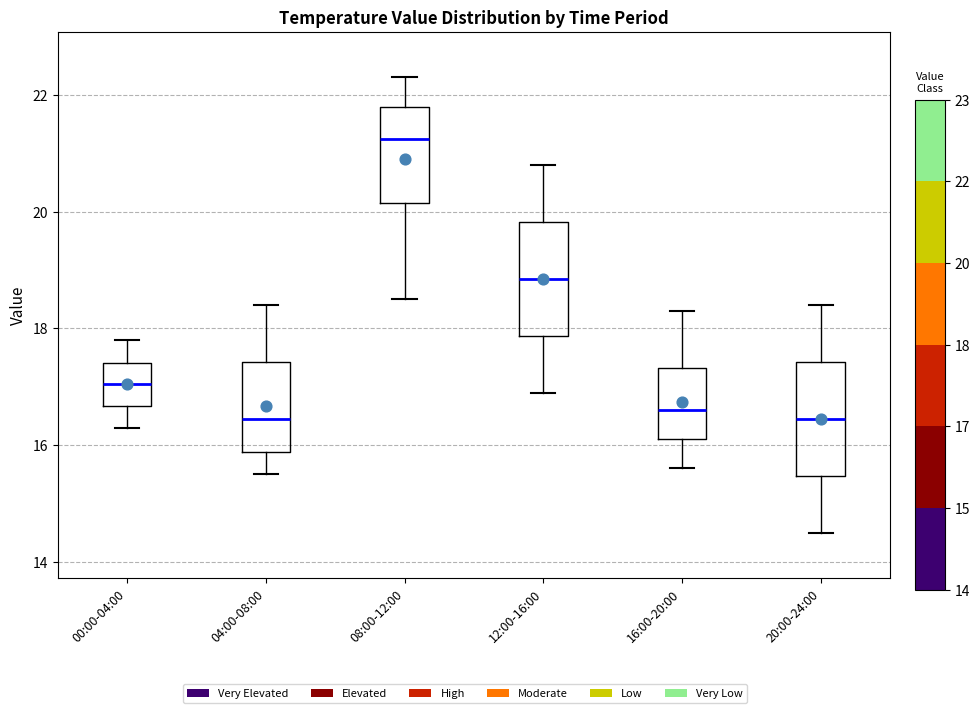

Where is the upper edge of the box for 00:00-04:00 on the y-axis? The values are not printed on the chart, so give them approximately, as read against the axis.

17.4